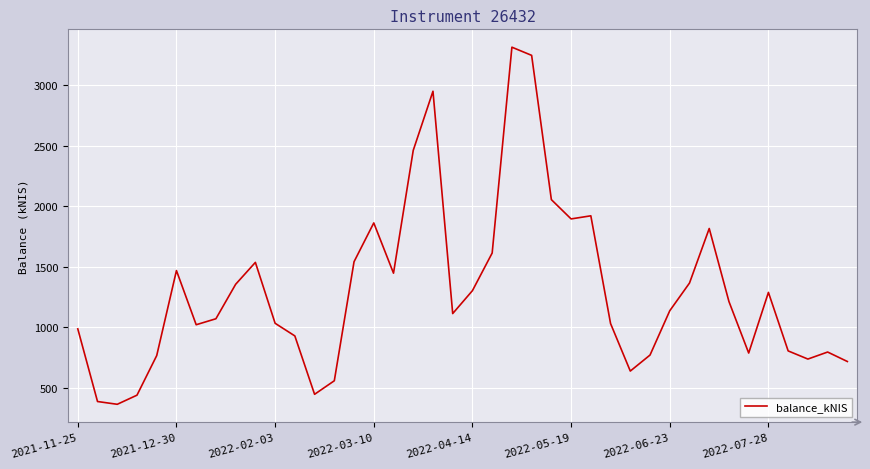

What is the difference between the maximum and minimum values?

2953.5